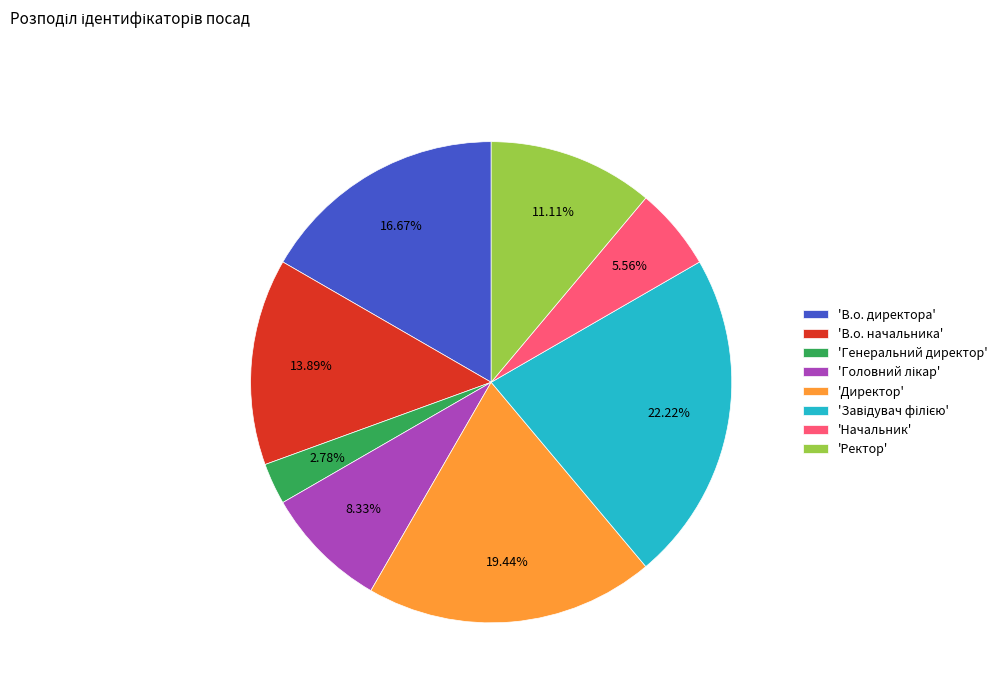

To the nearest percent, what is the difference between the largest and smallest slice percentages?

19%